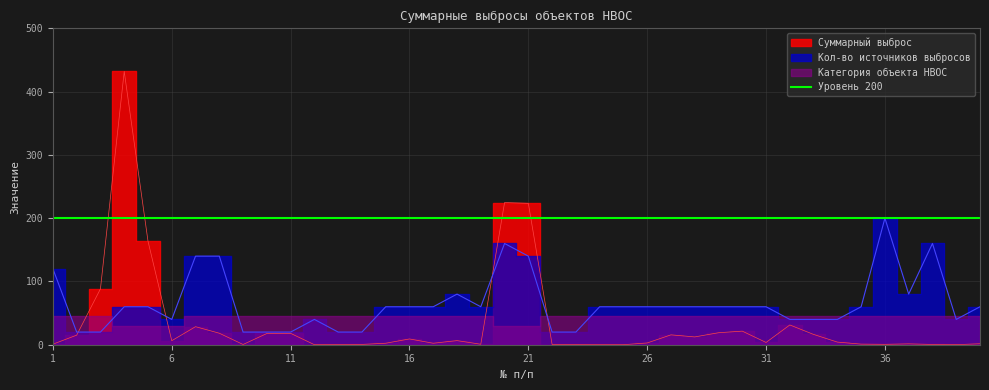

Reading right to left, transcribe all the data shown in this chart.

Суммарный выброс: 40=1.5	39=0.1	38=0.4	37=1.4	36=0.6	35=0.9	34=4.2	33=16.3	32=31.2	31=3.6	30=21.5	29=18.9	28=12.3	27=15.6	26=2.8	25=0.1	24=0.1	23=0.1	22=0.3	21=223.5	20=224.7	19=0.8	18=6.5	17=2.4	16=9.1	15=2.4	14=0.5	13=0.1	12=0.1	11=18.0	10=17.7	9=0.4	8=18.2	7=28.5	6=6.3	5=163.7	4=431.9	3=88.3	2=15.1	1=0.9
Кол-во источников выбросов: 40=60.0	39=40.0	38=160.0	37=80.0	36=200.0	35=60.0	34=40.0	33=40.0	32=40.0	31=60.0	30=60.0	29=60.0	28=60.0	27=60.0	26=60.0	25=60.0	24=60.0	23=20.0	22=20.0	21=140.0	20=160.0	19=60.0	18=80.0	17=60.0	16=60.0	15=60.0	14=20.0	13=20.0	12=40.0	11=20.0	10=20.0	9=20.0	8=140.0	7=140.0	6=40.0	5=60.0	4=60.0	3=20.0	2=20.0	1=120.0